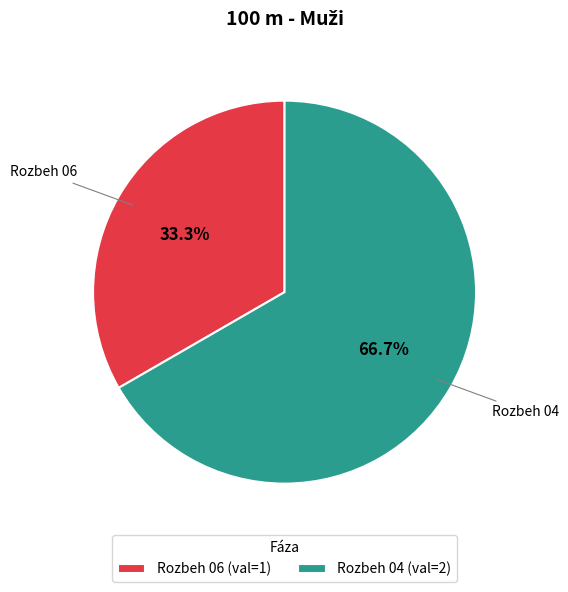

Which category has the biggest portion of the pie?

Rozbeh 04